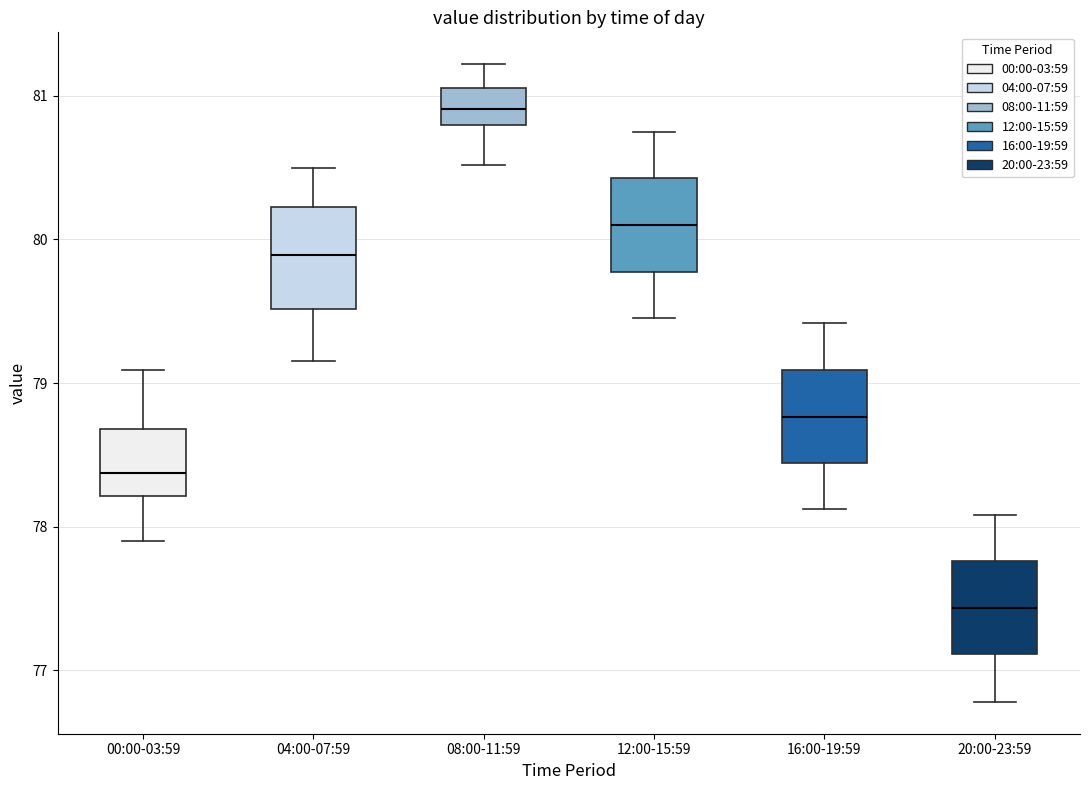

Which box's median line is the highest?

08:00-11:59